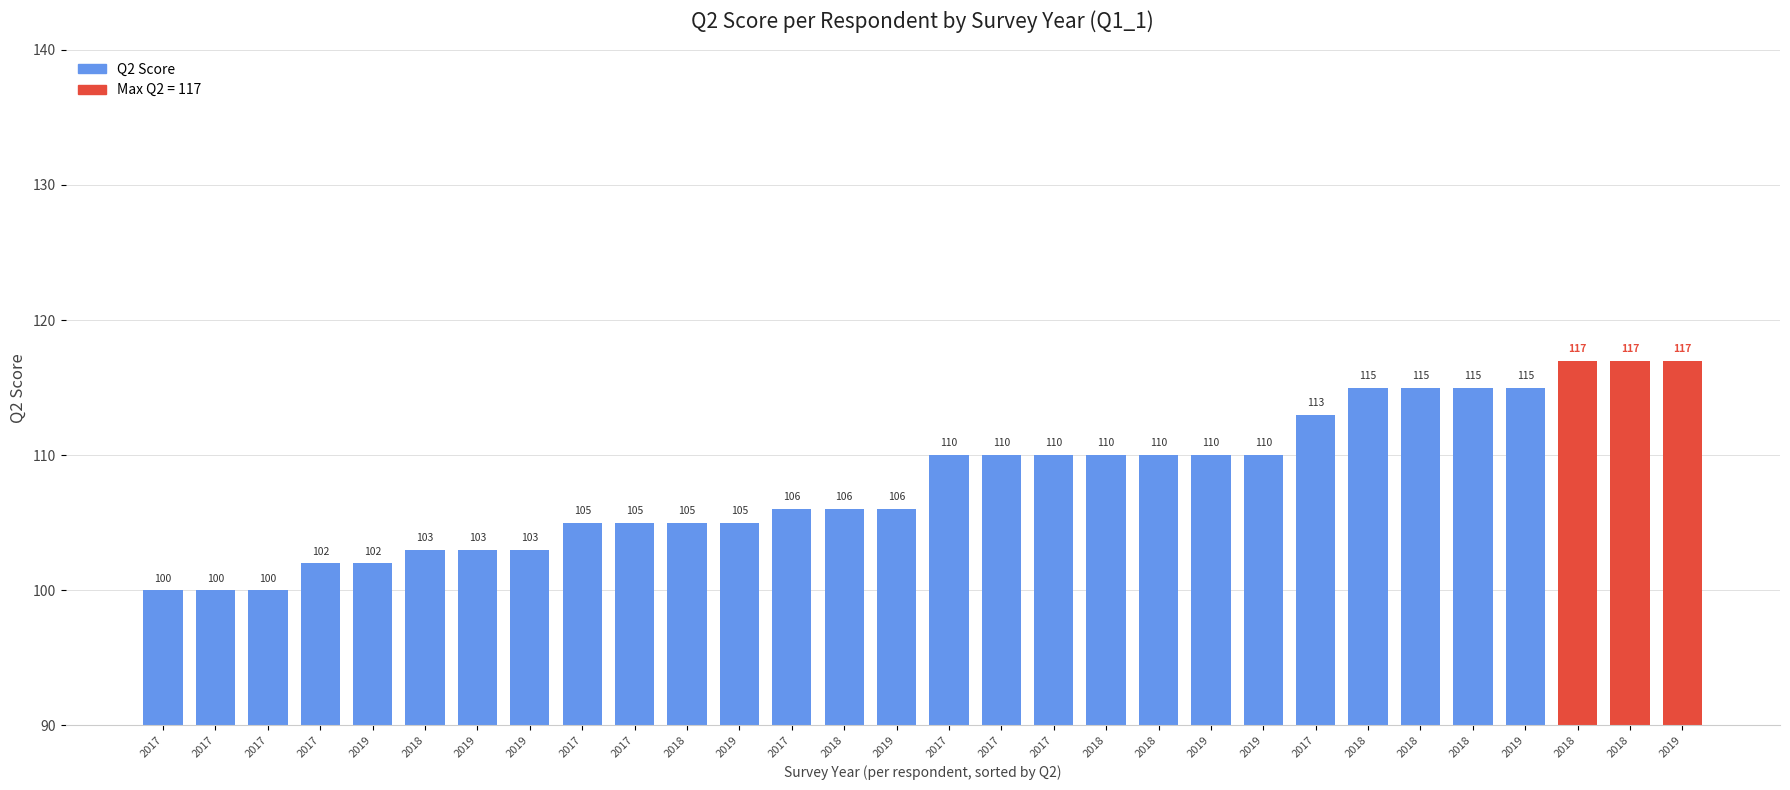

Reading left to right, extract all data points from this chart.

2017=100	2017=100	2017=100	2017=102	2019=102	2018=103	2019=103	2019=103	2017=105	2017=105	2018=105	2019=105	2017=106	2018=106	2019=106	2017=110	2017=110	2017=110	2018=110	2018=110	2019=110	2019=110	2017=113	2018=115	2018=115	2018=115	2019=115	2018=117	2018=117	2019=117